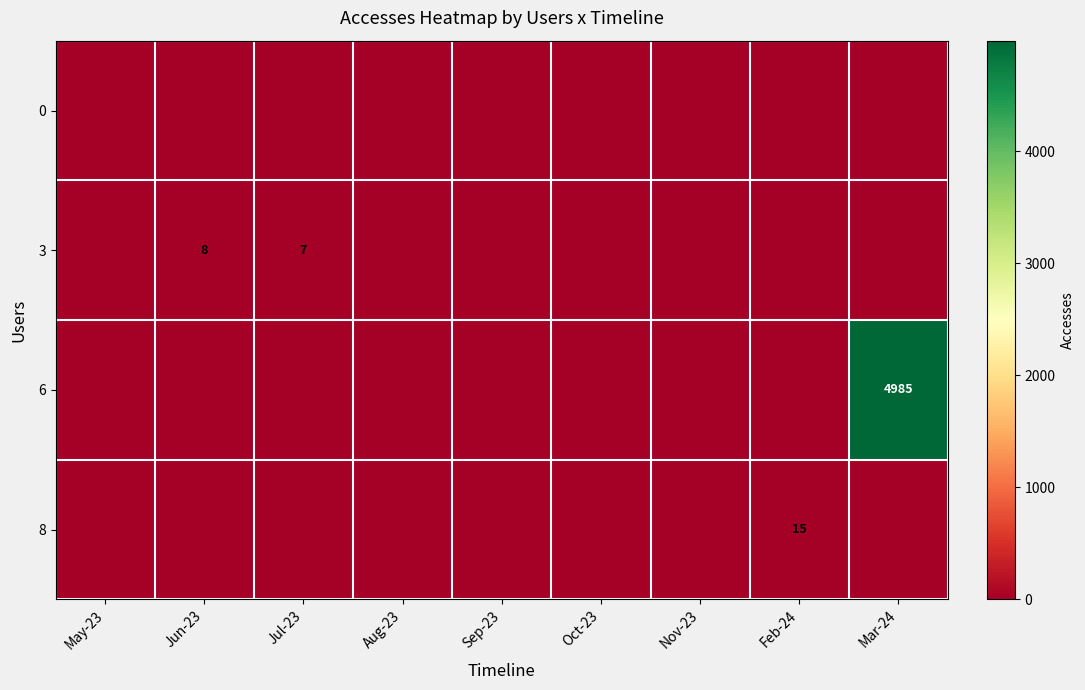

True or false: 8 has a value of 15 at Feb-24.

True